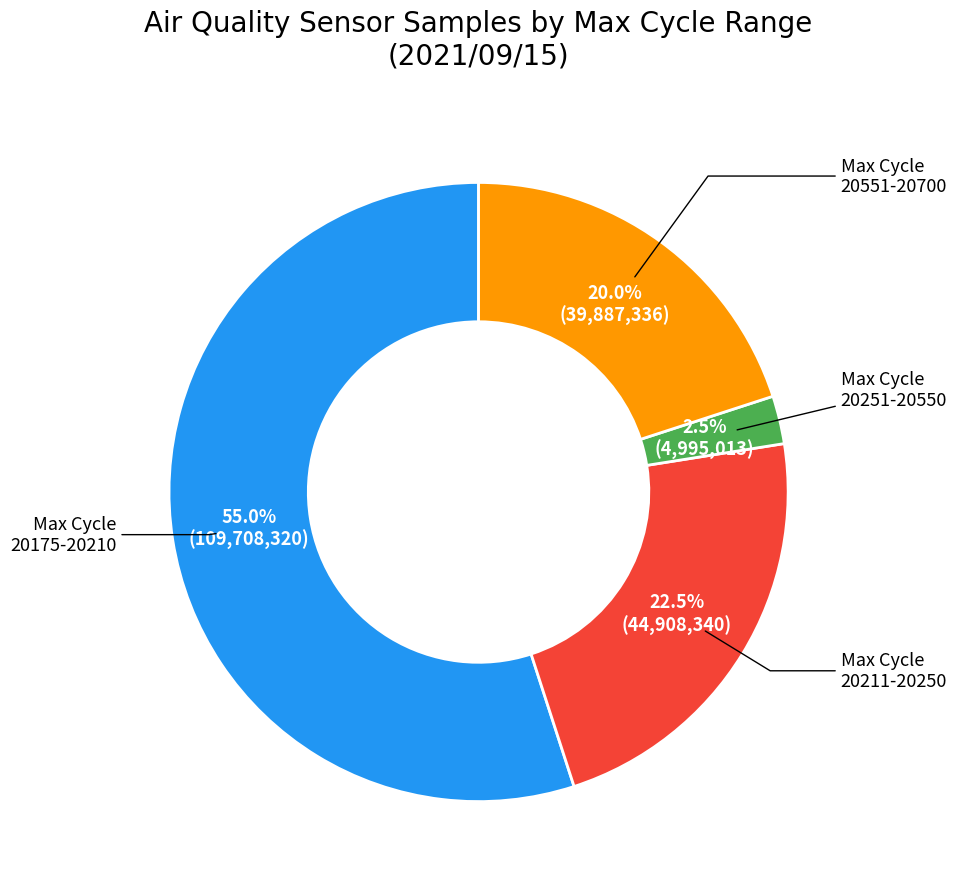

Does any single category account for the majority?

Yes